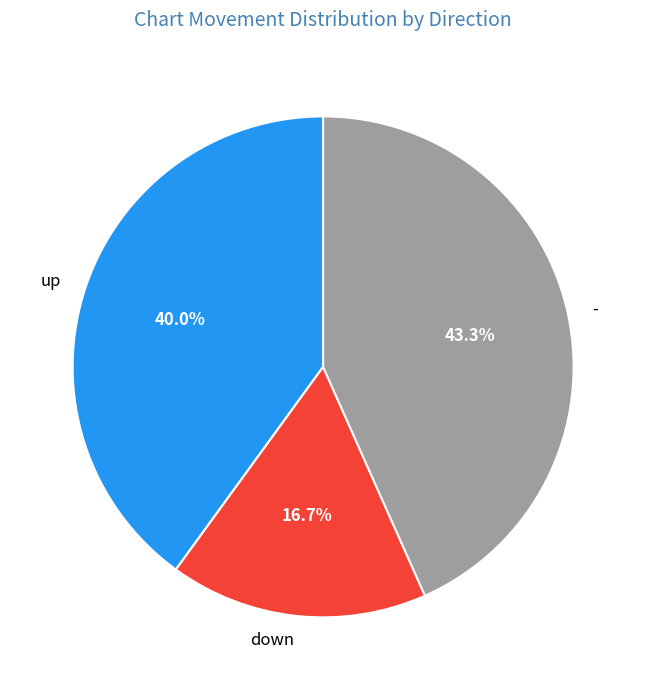

The - slice represents 43% of the pie. True or false?

True